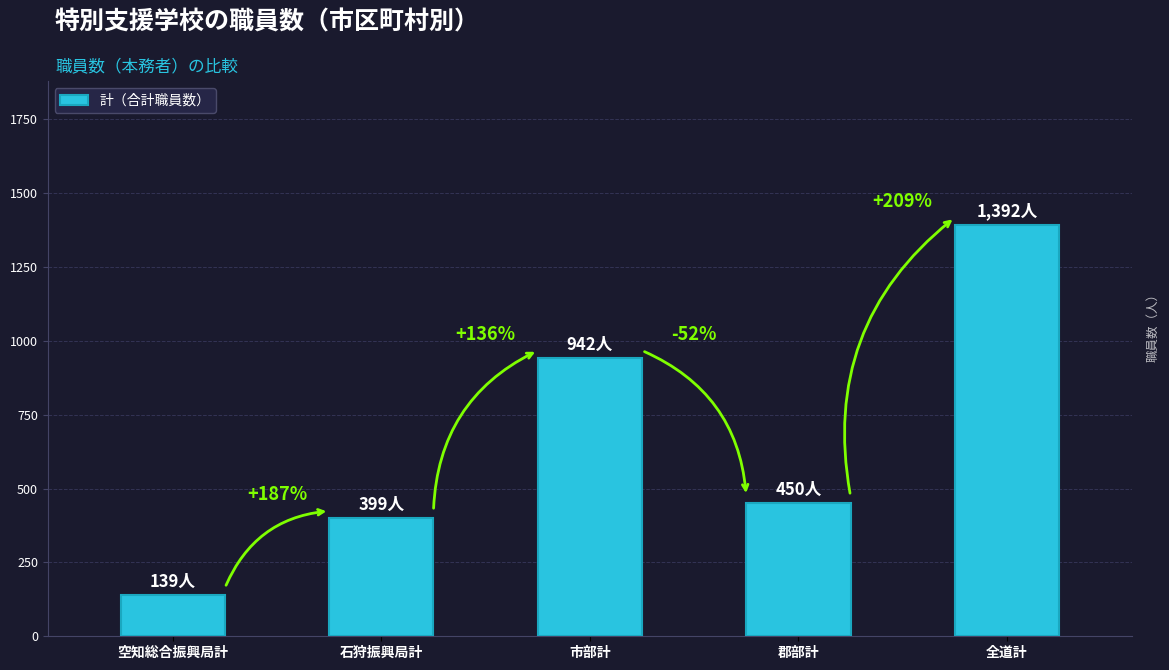

Rank the categories by value from lowest to highest.

空知総合振興局計, 石狩振興局計, 郡部計, 市部計, 全道計